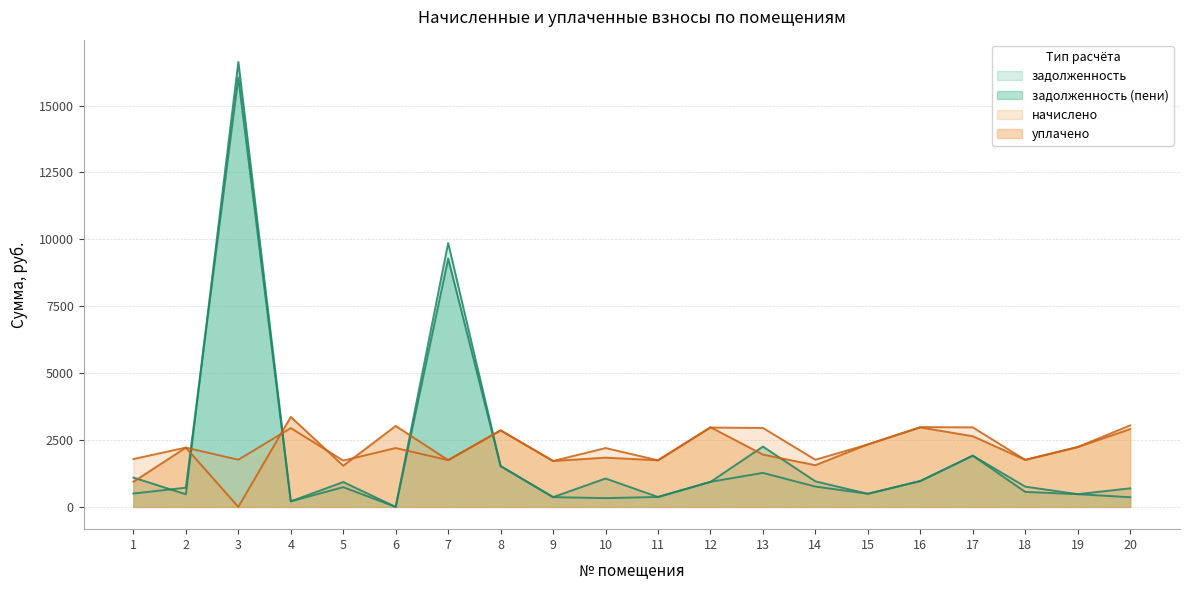

What is the difference between the maximum and minimum values in the уплачено series?

3365.6